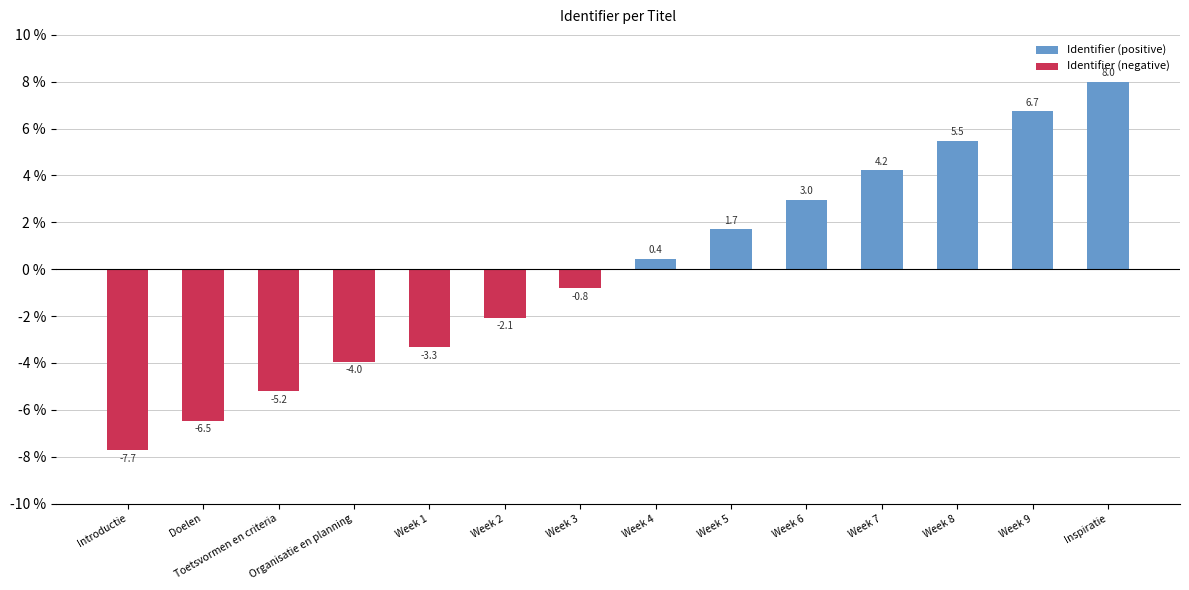

List the labels in order of Identifier (negative) value, smallest first.

Introductie, Doelen, Toetsvormen en criteria, Organisatie en planning, Week 1, Week 2, Week 3, Week 4, Week 5, Week 6, Week 7, Week 8, Week 9, Inspiratie